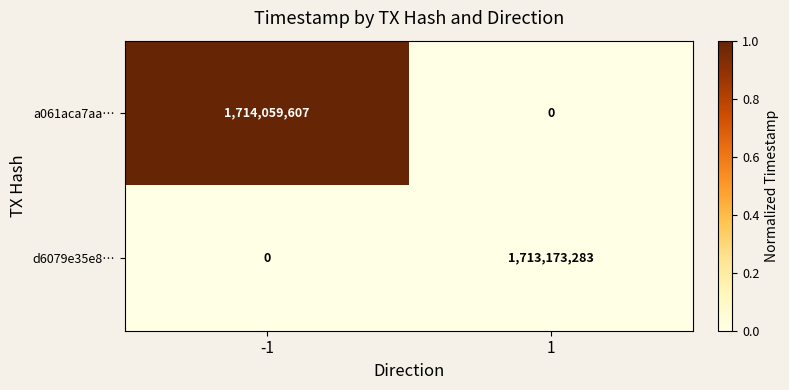

Which series changed the most between -1 and 1?

a061aca7aa…